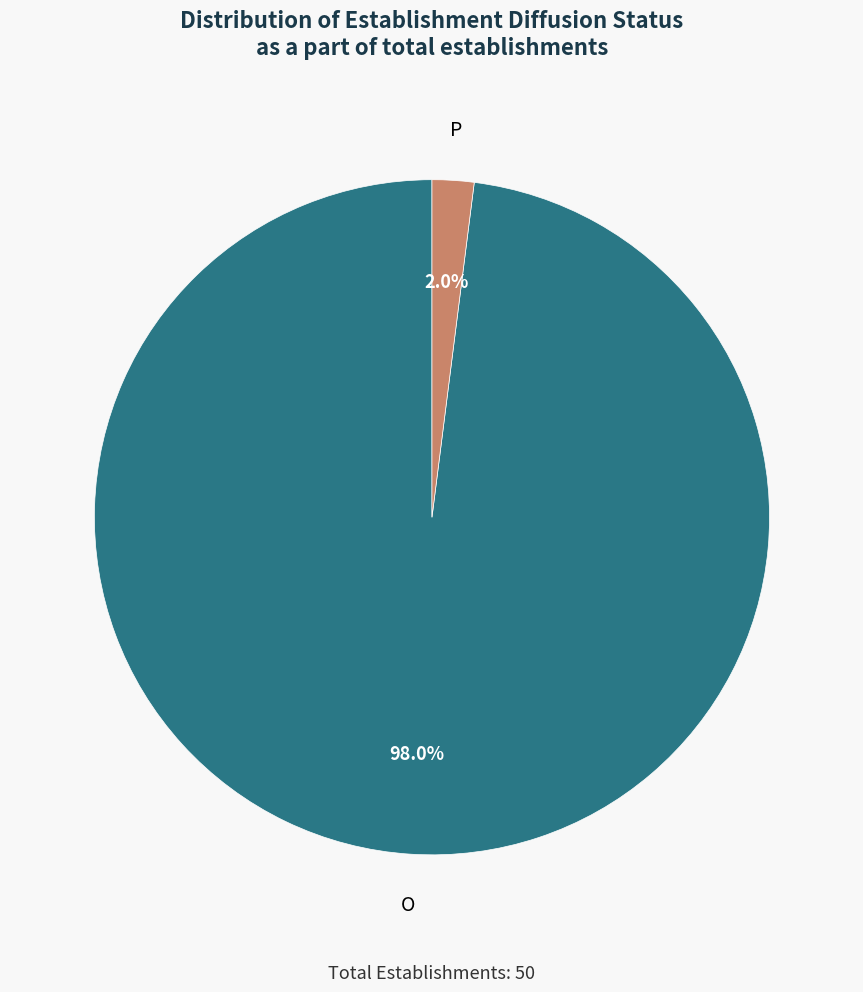

How many segments does this pie chart have?

2